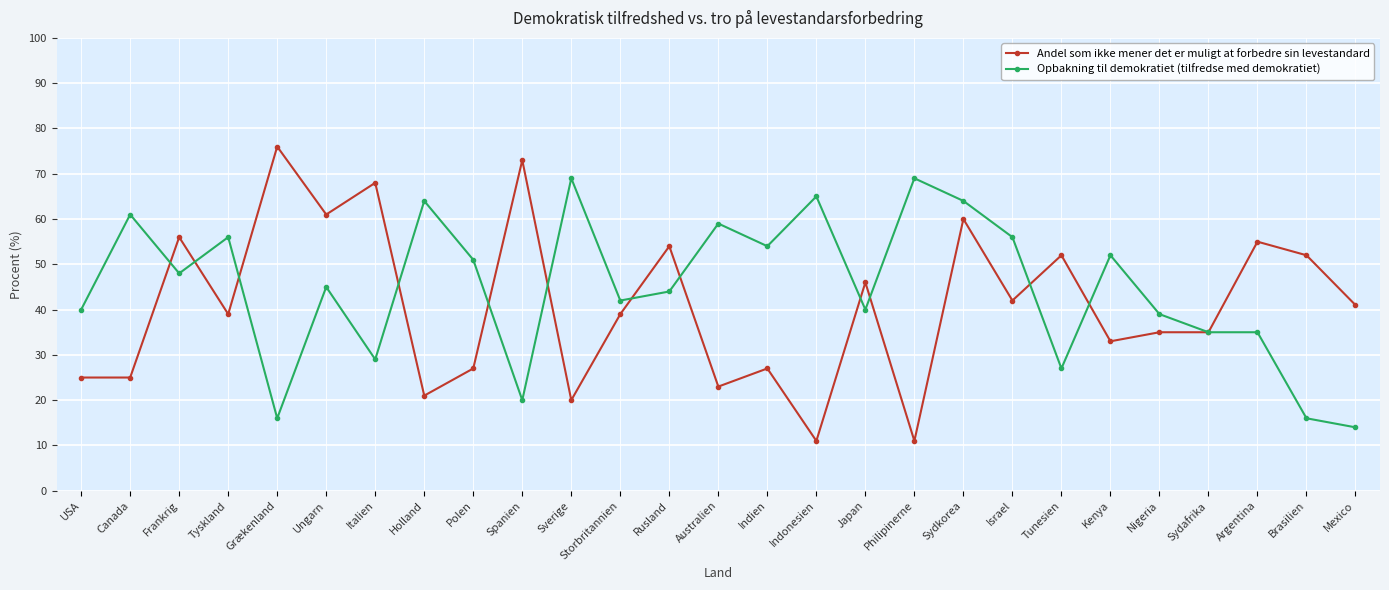

At which category does the chart reach its peak across all series?

Grækenland